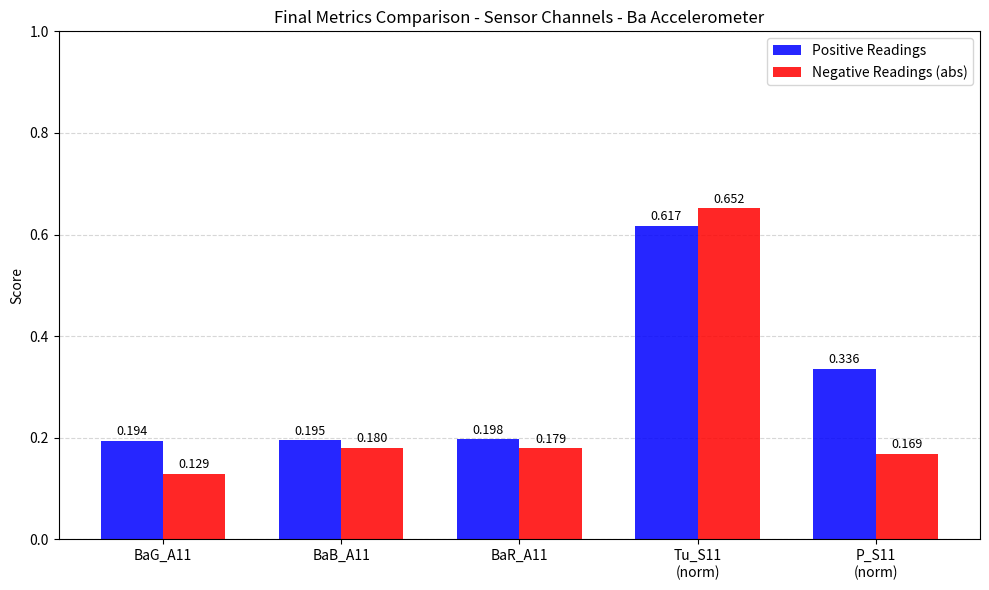

What are all the series names shown in the legend?

Positive Readings, Negative Readings (abs)